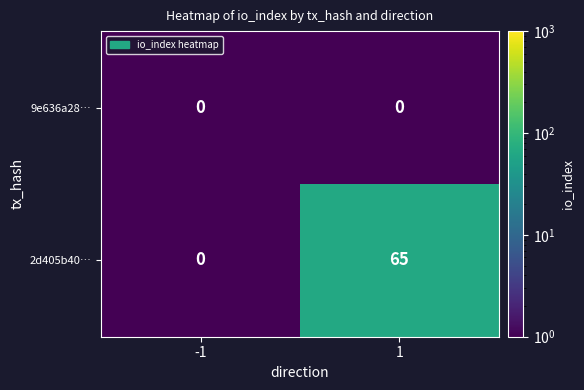

Which series has the largest total across all categories?

2d405b40…